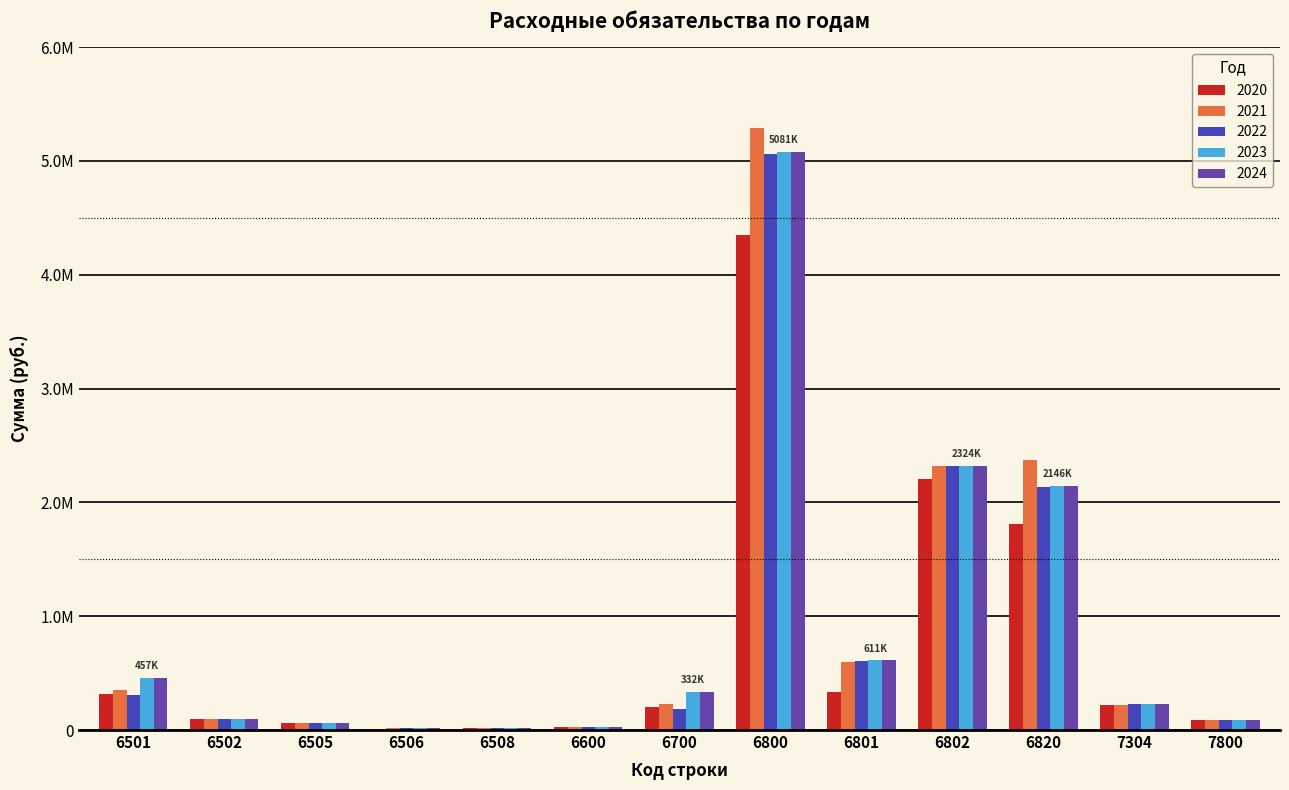

What is the minimum value shown in the chart?

12813.7